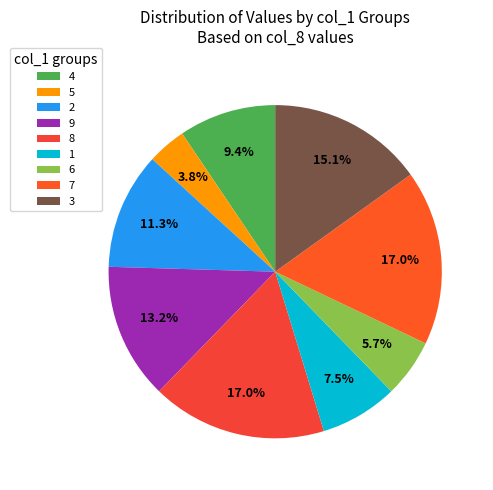

The 7 slice represents 17% of the pie. True or false?

True